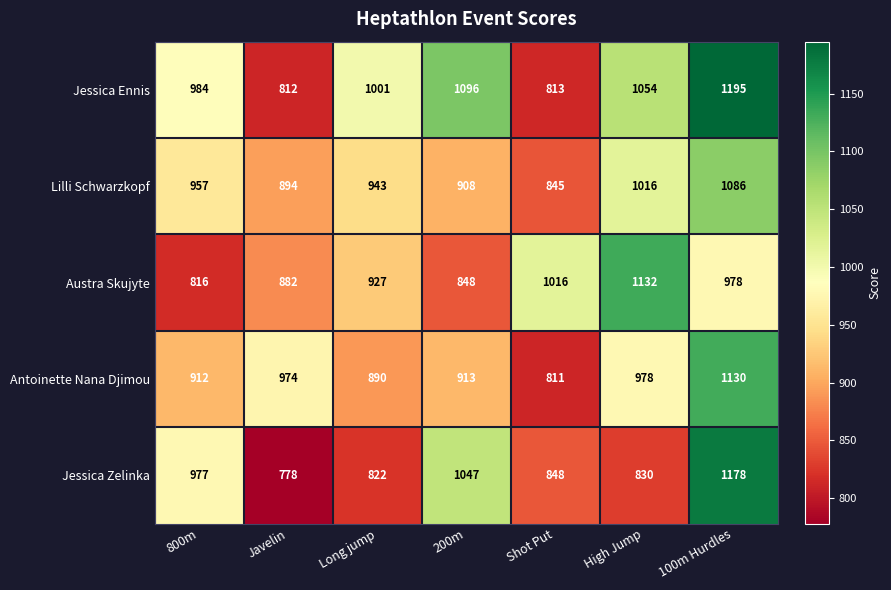

What is the total value across all series at 800m?

4646